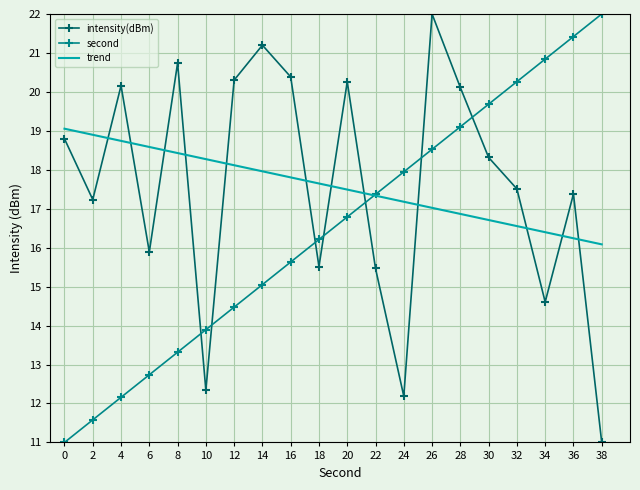

Reading left to right, transcribe all the data shown in this chart.

intensity(dBm): 0=18.8	2=17.2	4=20.2	6=15.9	8=20.7	10=12.3	12=20.3	14=21.2	16=20.4	18=15.5	20=20.3	22=15.5	24=12.2	26=22.0	28=20.1	30=18.3	32=17.5	34=14.6	36=17.4	38=11.0
second: 0=11.0	2=11.6	4=12.2	6=12.7	8=13.3	10=13.9	12=14.5	14=15.1	16=15.6	18=16.2	20=16.8	22=17.4	24=17.9	26=18.5	28=19.1	30=19.7	32=20.3	34=20.8	36=21.4	38=22.0
trend: 0=19.1	2=18.9	4=18.7	6=18.6	8=18.4	10=18.3	12=18.1	14=18.0	16=17.8	18=17.6	20=17.5	22=17.3	24=17.2	26=17.0	28=16.9	30=16.7	32=16.6	34=16.4	36=16.2	38=16.1